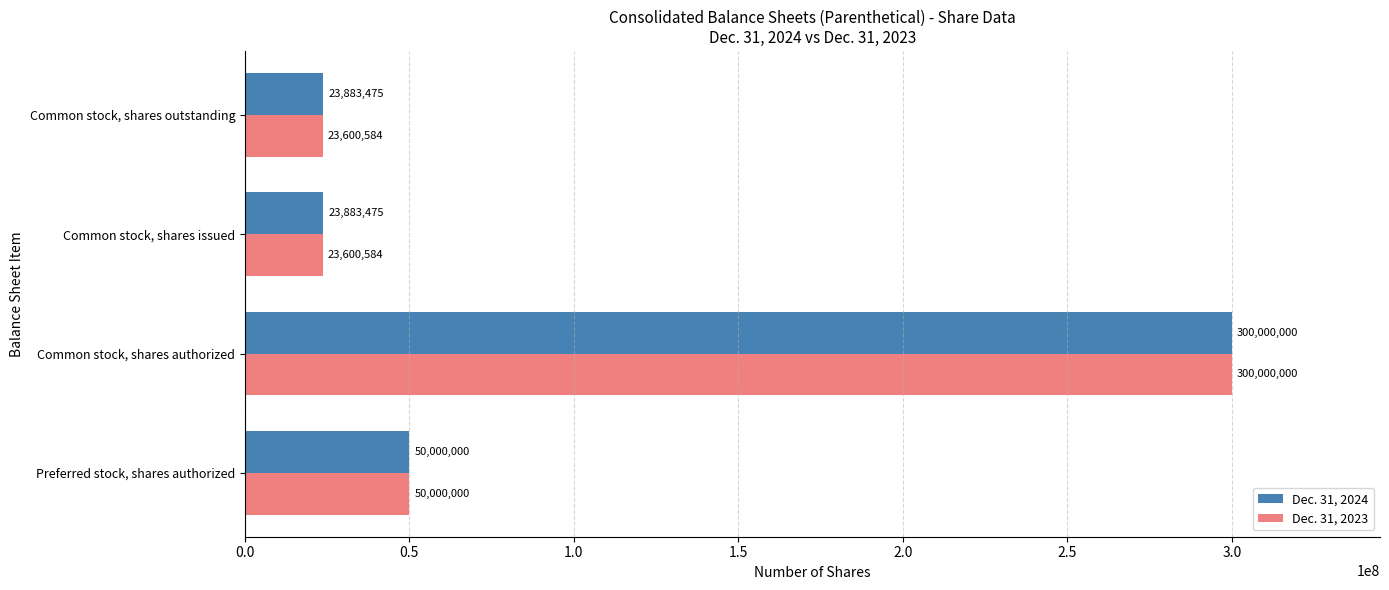

At which category is the sum across all series the highest?

Common stock, shares authorized